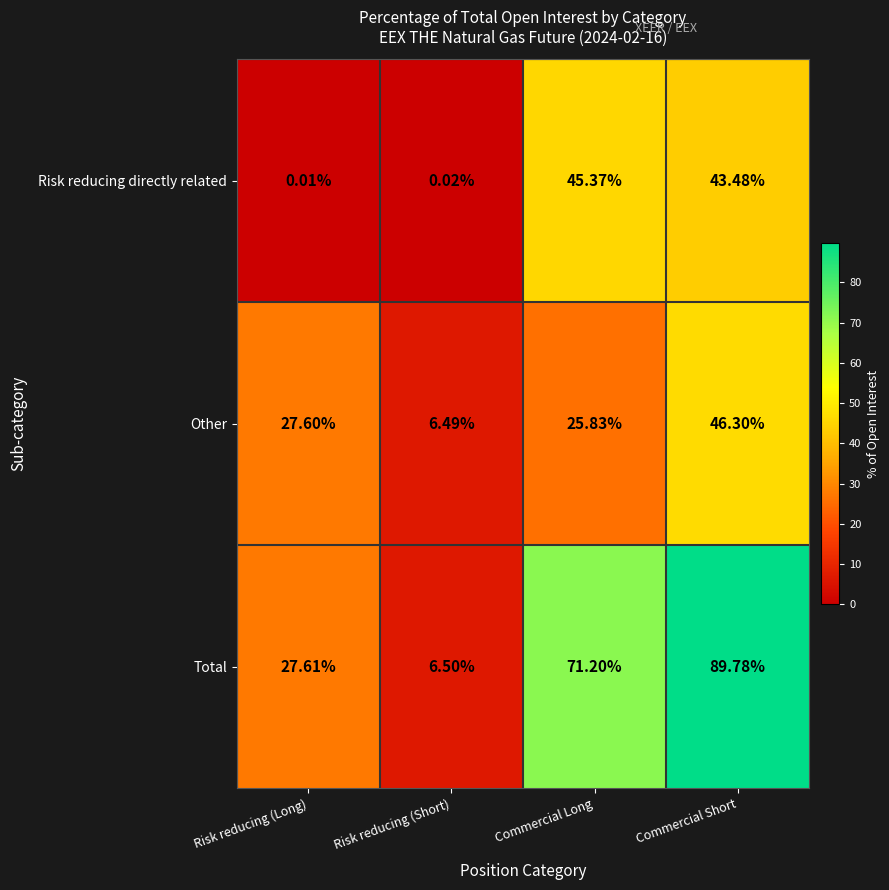

What is the total value across all series at Commercial Short?

179.6